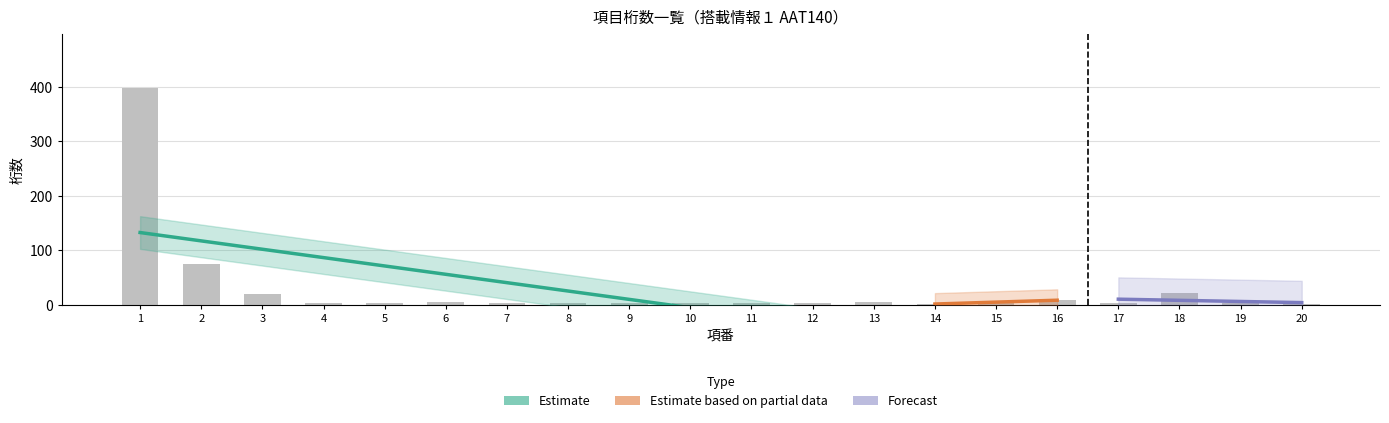

What is the greatest value displayed?

398